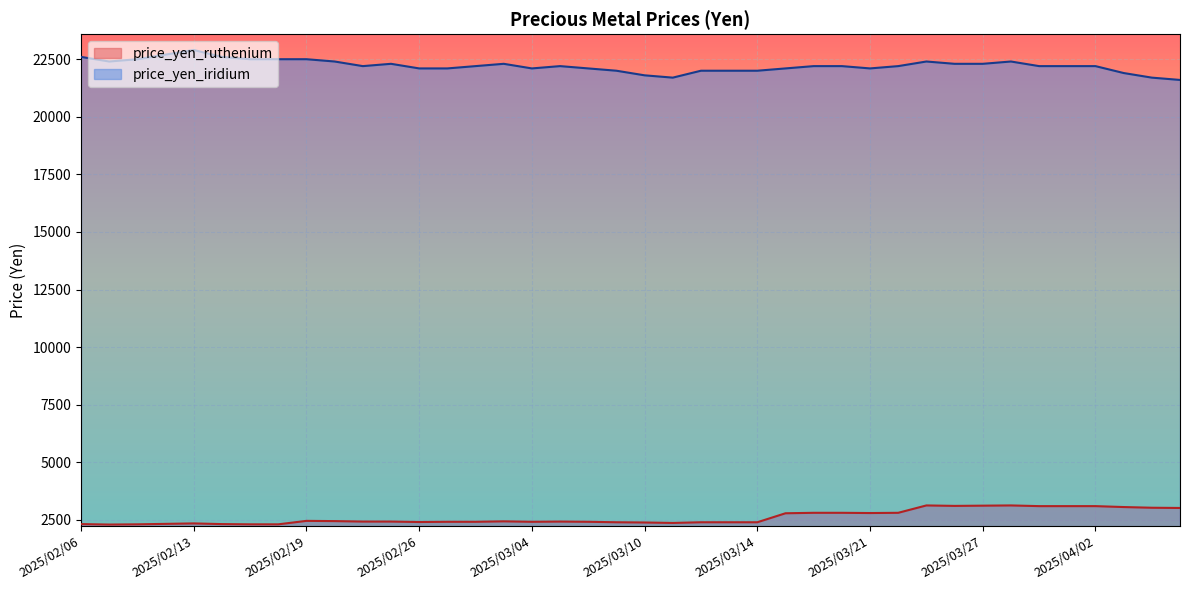

What is the approximate value of price_yen_iridium at 2025/03/27?

22300